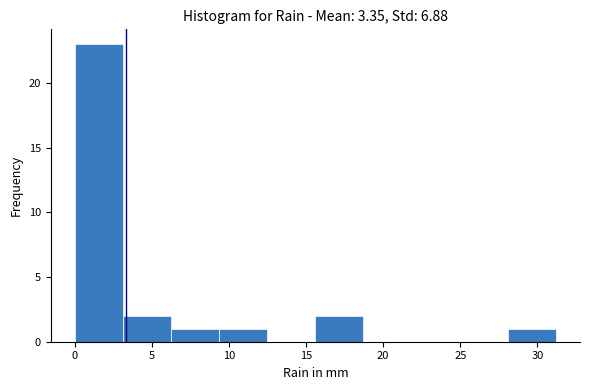

Reading left to right, list every bar in this chart as the range it spans on the x-axis followed by its height. Neither the bar edges nor the heights are printed on the chart, so give them approximately, as read against the axes.

0.0 to 3.0: 23
3.0 to 6.0: 2
6.0 to 9.5: 1
9.5 to 12.5: 1
12.5 to 15.5: 0
15.5 to 18.5: 2
18.5 to 22.0: 0
22.0 to 25.0: 0
25.0 to 28.0: 0
28.0 to 31.0: 1